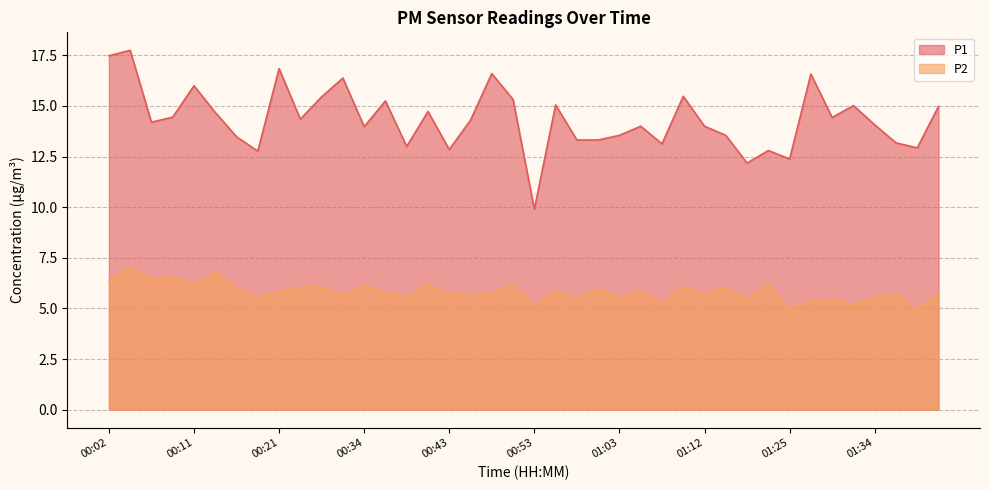

Reading right to left, transcribe all the data shown in this chart.

P1: 15.0	12.9	13.2	14.1	15.0	14.4	16.6	12.4	12.8	12.2	13.6	14.0	15.5	13.1	14.0	13.6	13.3	13.3	15.1	9.9	15.3	16.6	14.3	12.8	14.7	13.0	15.2	14.0	16.4	15.4	14.3	16.9	12.8	13.5	14.7	16.0	14.4	14.2	17.8	17.5
P2: 5.7	4.9	5.7	5.5	5.2	5.5	5.4	5.0	6.2	5.5	6.0	5.7	6.1	5.2	5.9	5.5	6.0	5.5	5.8	5.2	6.2	5.8	5.7	5.7	6.2	5.6	5.8	6.2	5.7	6.0	6.0	5.8	5.5	6.0	6.8	6.2	6.6	6.5	7.0	6.4